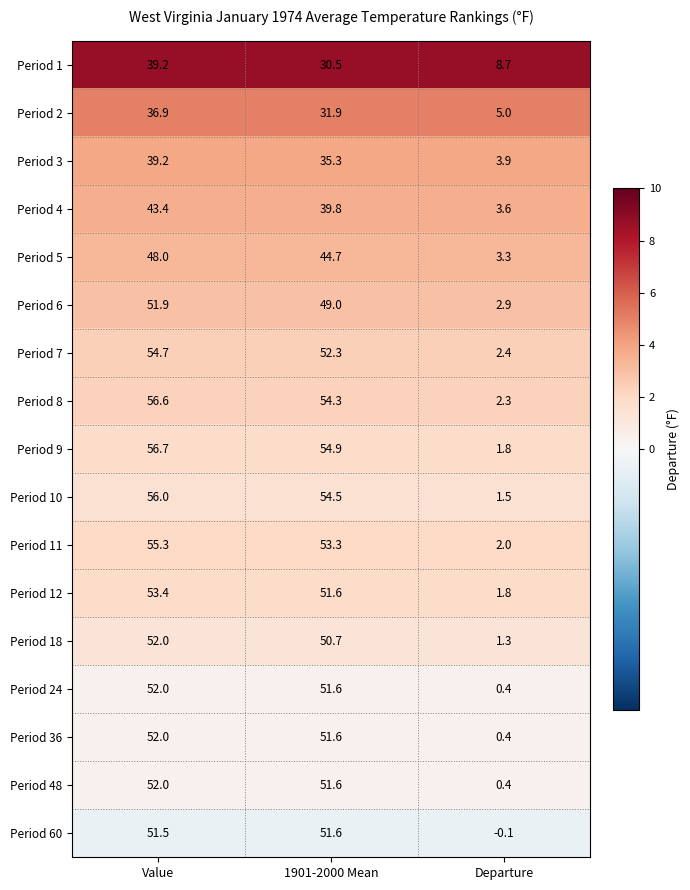

At how many categories does at least one series exceed 4?

3